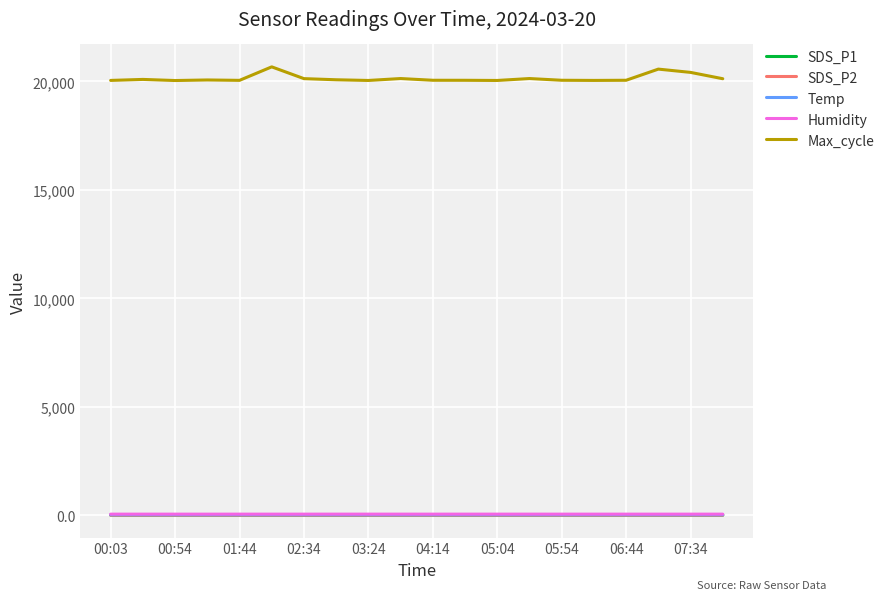

True or false: Humidity and Max_cycle cross at least once.

False